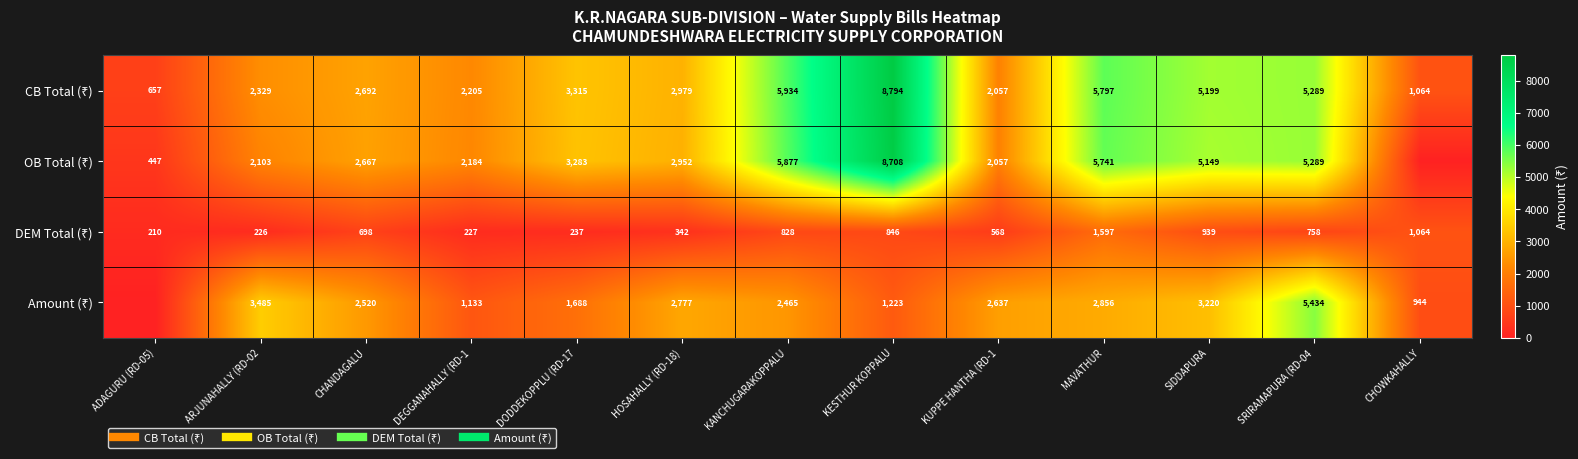

Between DODDEKOPPLU (RD-17 and SRIRAMAPURA (RD-04, which is larger?

SRIRAMAPURA (RD-04